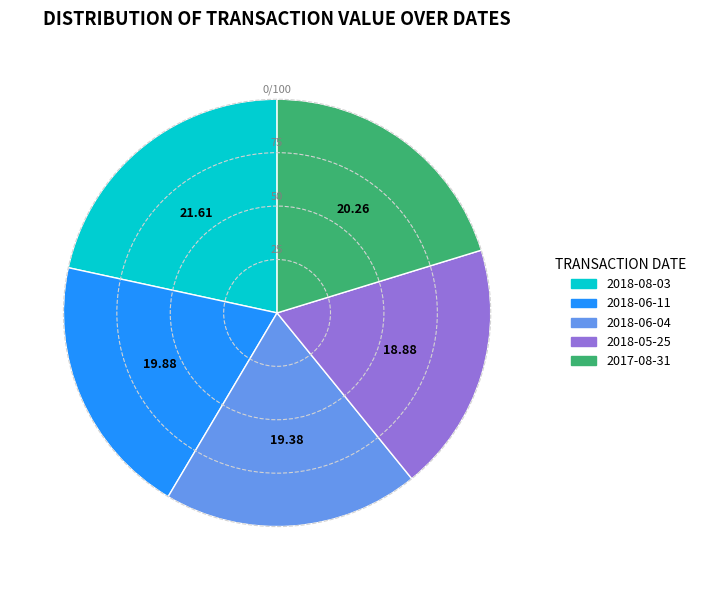

How many segments does this pie chart have?

5